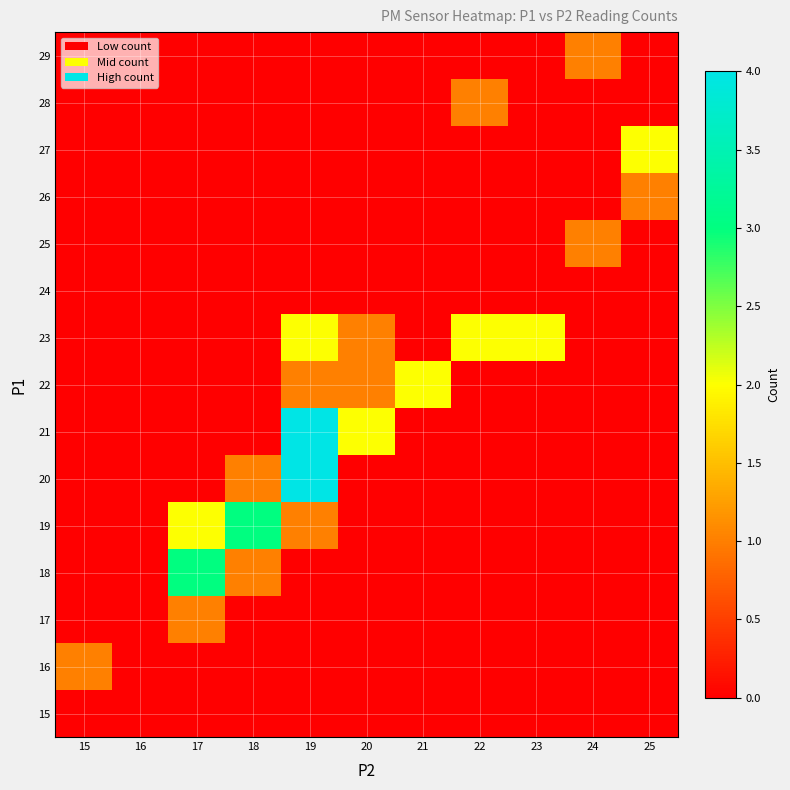

What is the maximum value shown in the chart?

4